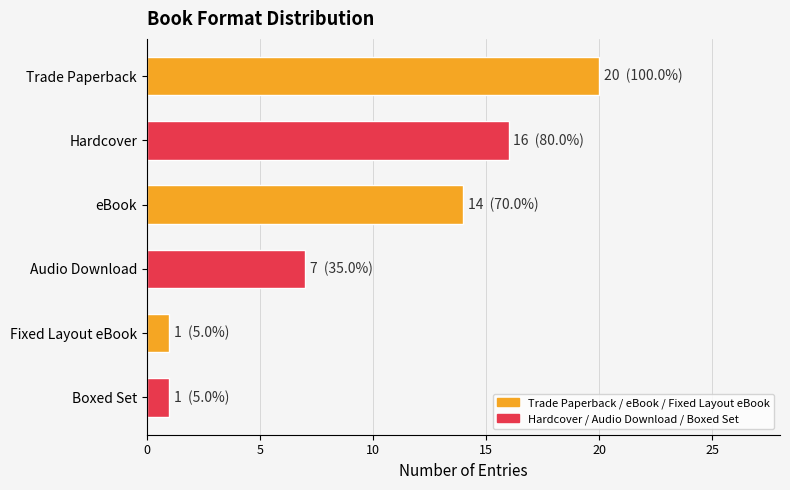

How many distinct data groups are displayed?

1